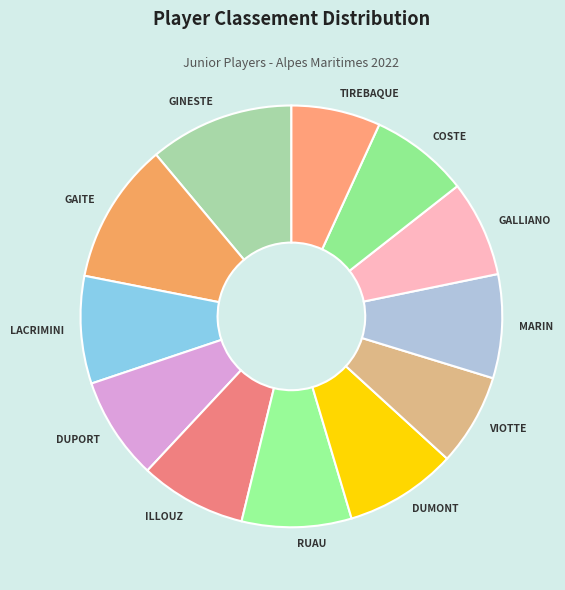

True or false: TIREBAQUE accounts for 7% of the total.

True